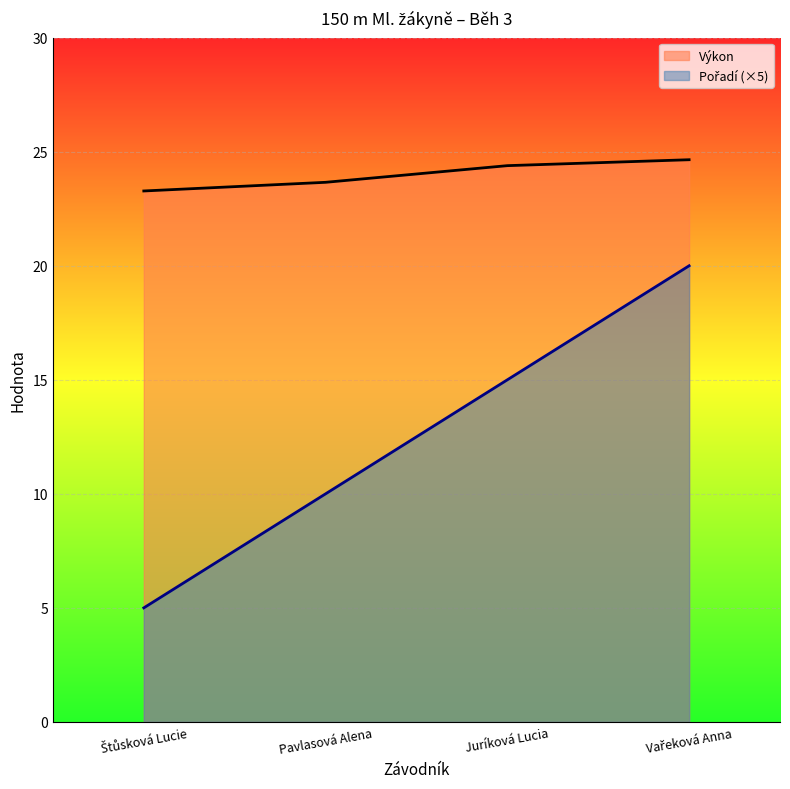

Which series has the widest spread of values?

Pořadí